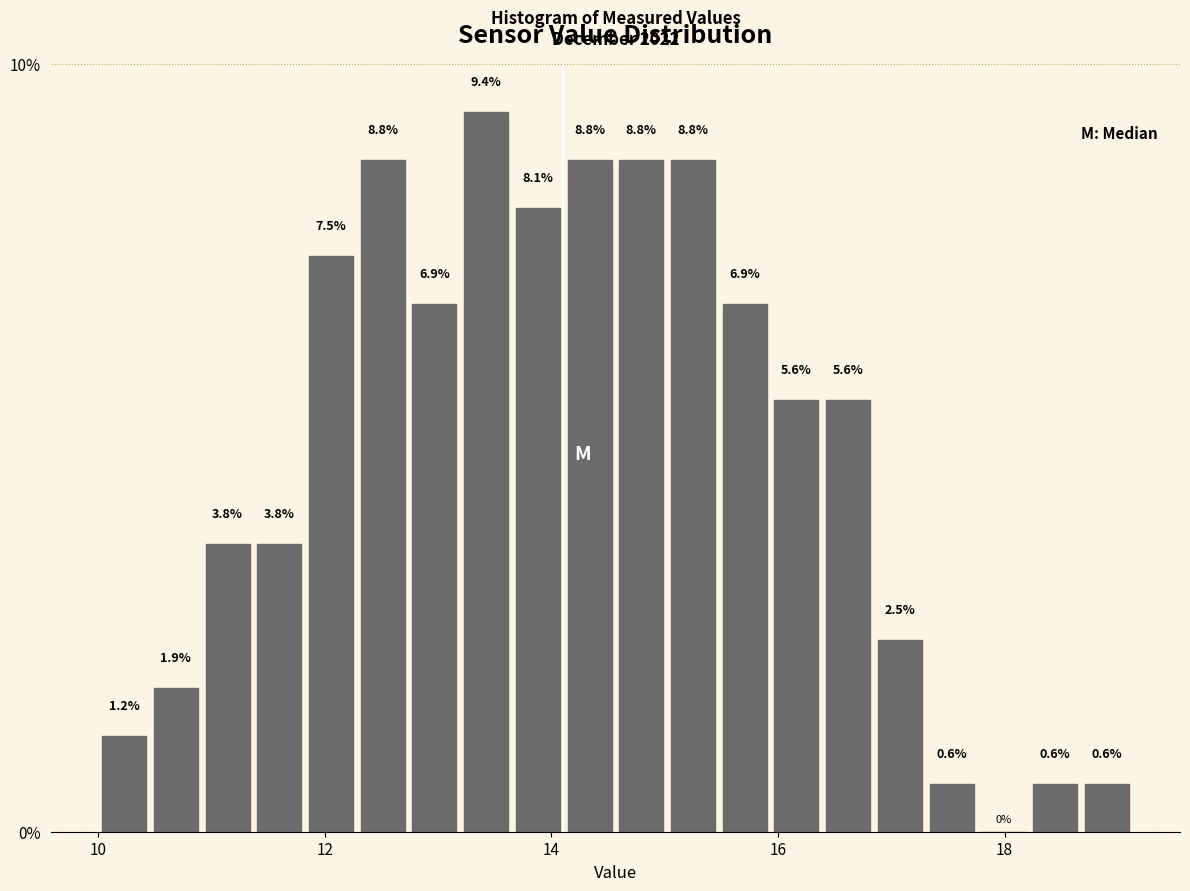

Around what value on the x-axis is the tallest bar? Give the approximate position of its centre, as read against the axis.

13.4